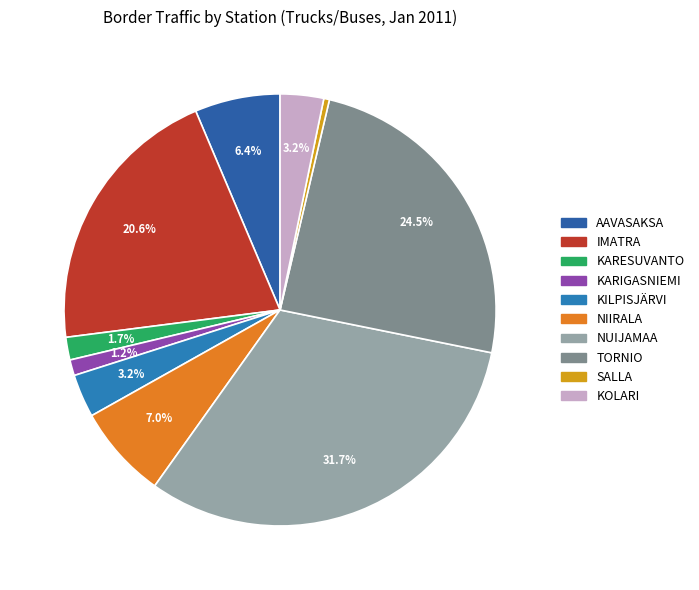

The KARESUVANTO slice represents 2% of the pie. True or false?

True